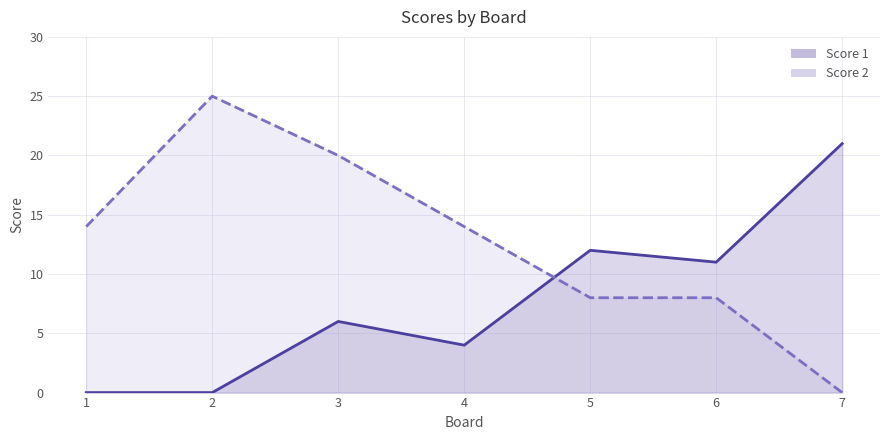

The value of Score 2 at 6 is 8. True or false?

True